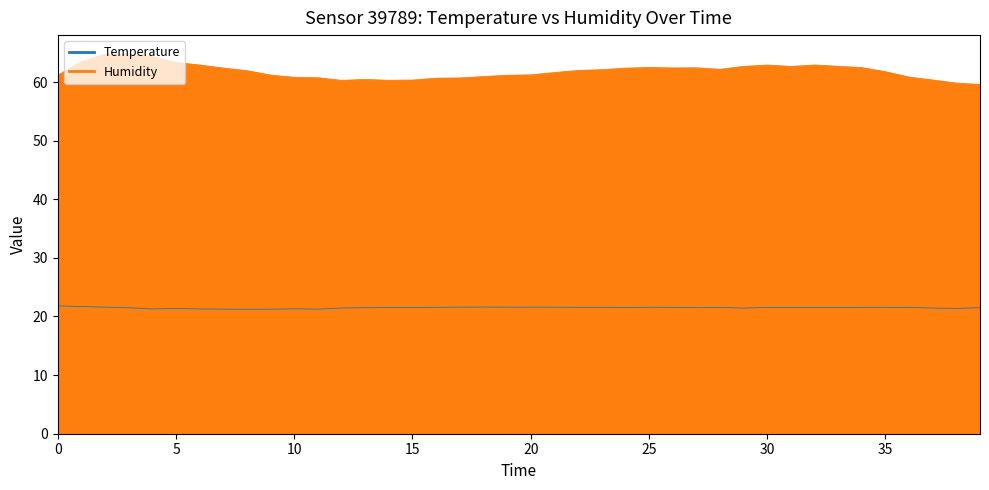

Which series changed the most between 10 and 32?

Humidity